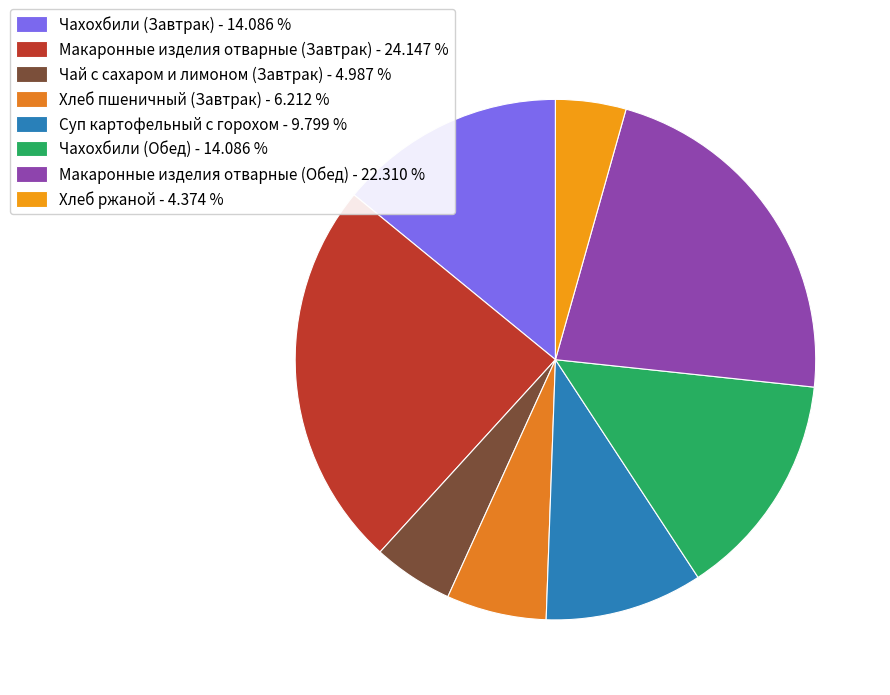

Which slice is the largest?

Макаронные изделия отварные (Завтрак)